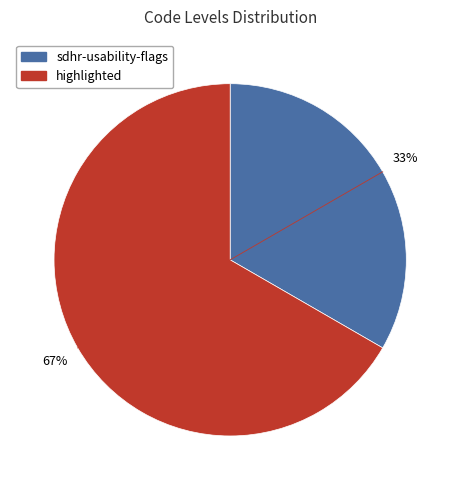

Count the number of slices in the pie.

2